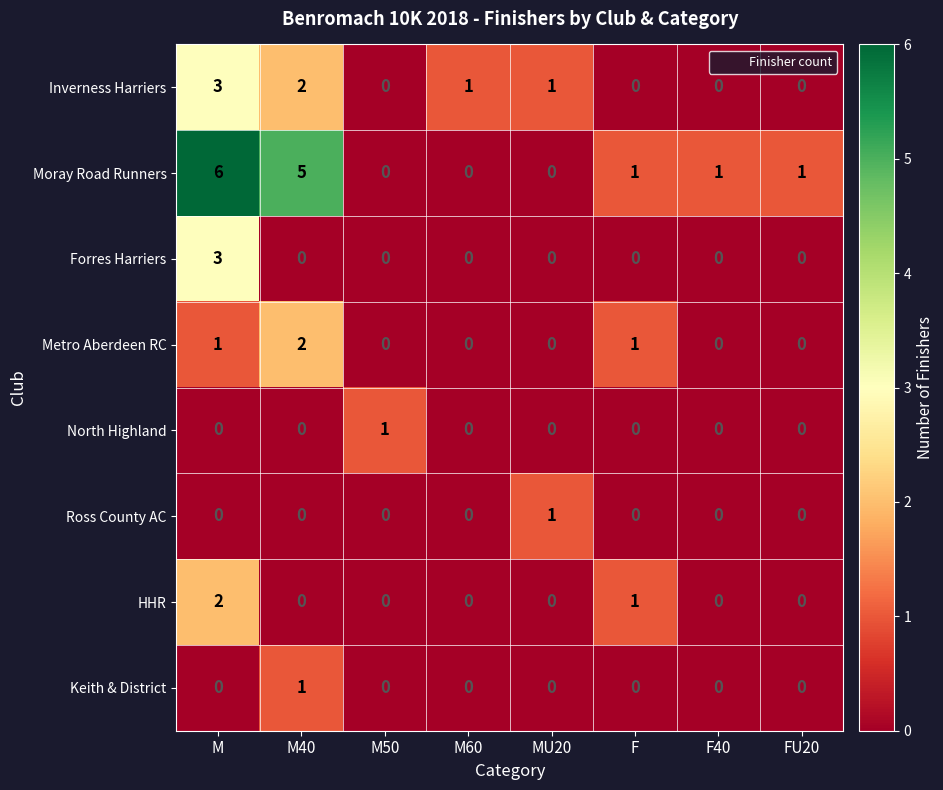

What is the total value across all series at M?

15